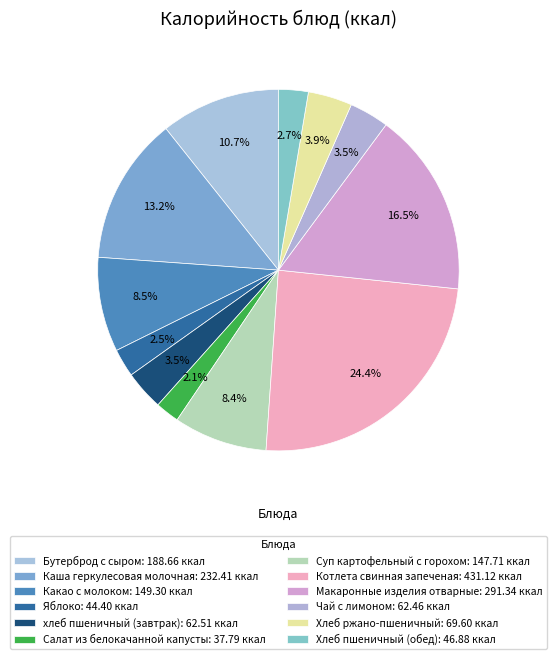

How many segments does this pie chart have?

12